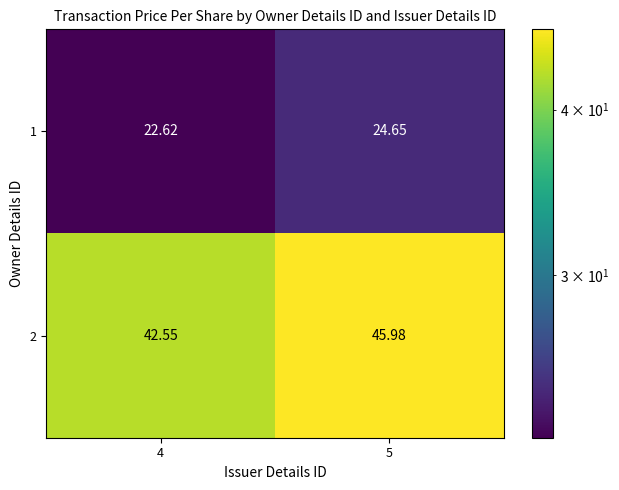

What is the spread (max minus min) of values at 4?

19.9